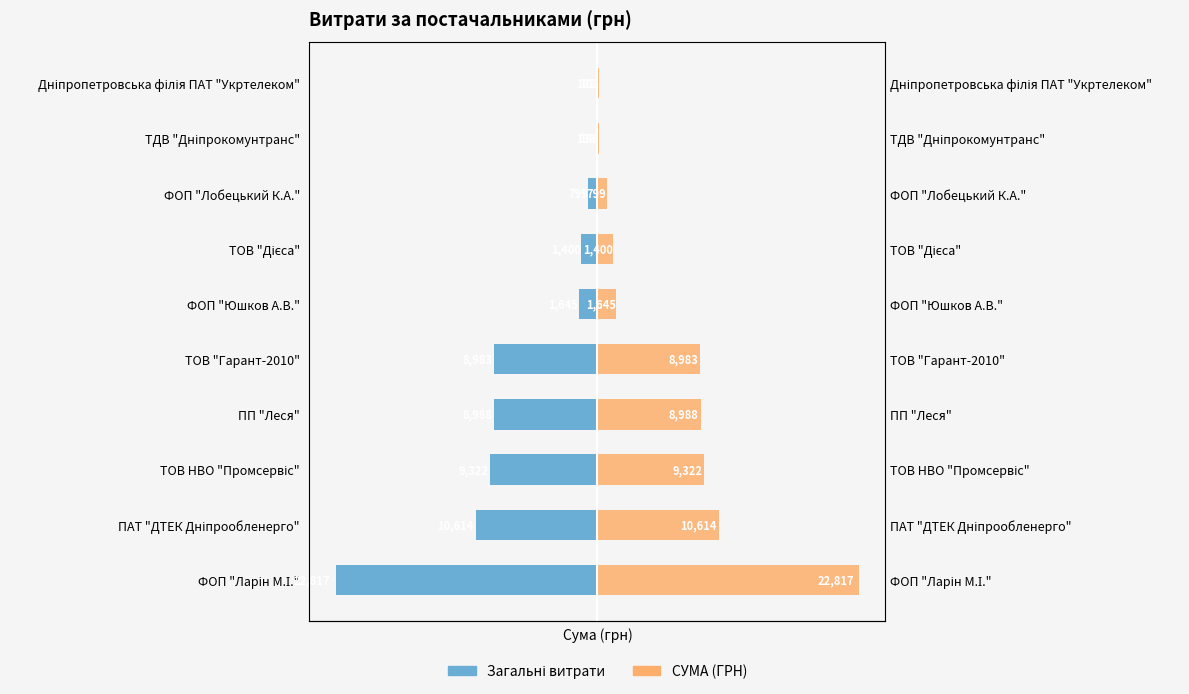

What are all the series names shown in the legend?

Загальні витрати, СУМА (ГРН)